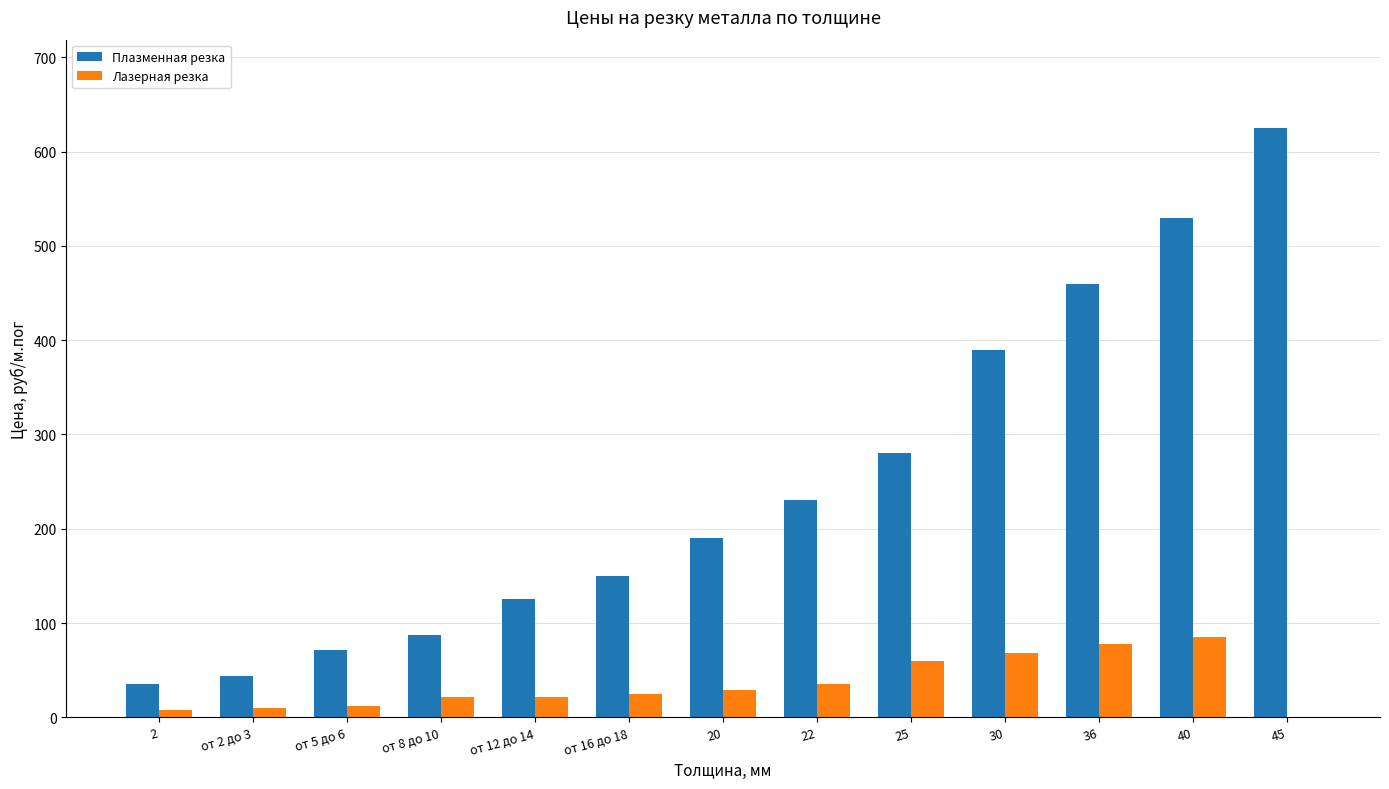

Which category has the highest value in the Лазерная резка series?

40